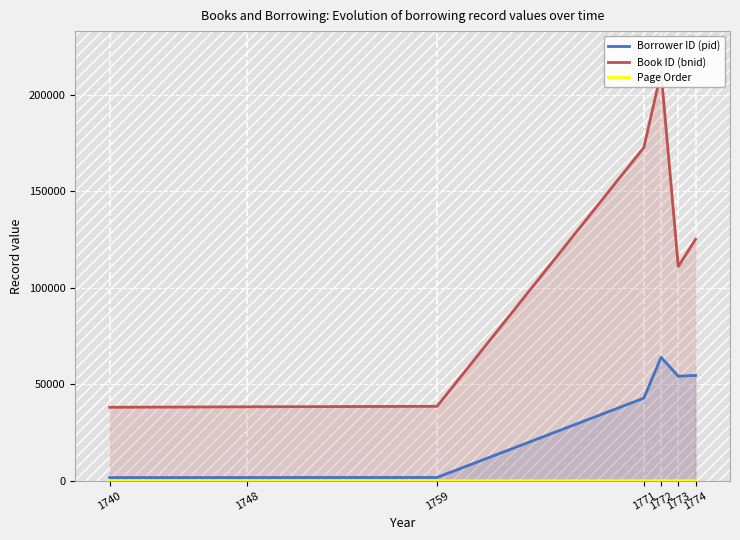

What is the difference between the maximum and minimum values in the Book ID (bnid) series?

173683